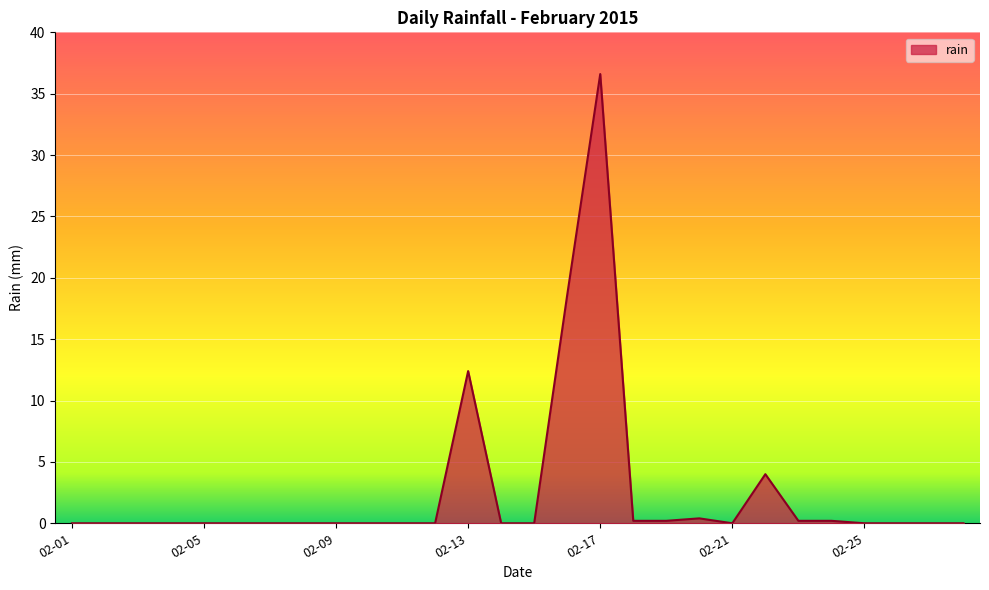

What is the greatest value displayed?

36.6